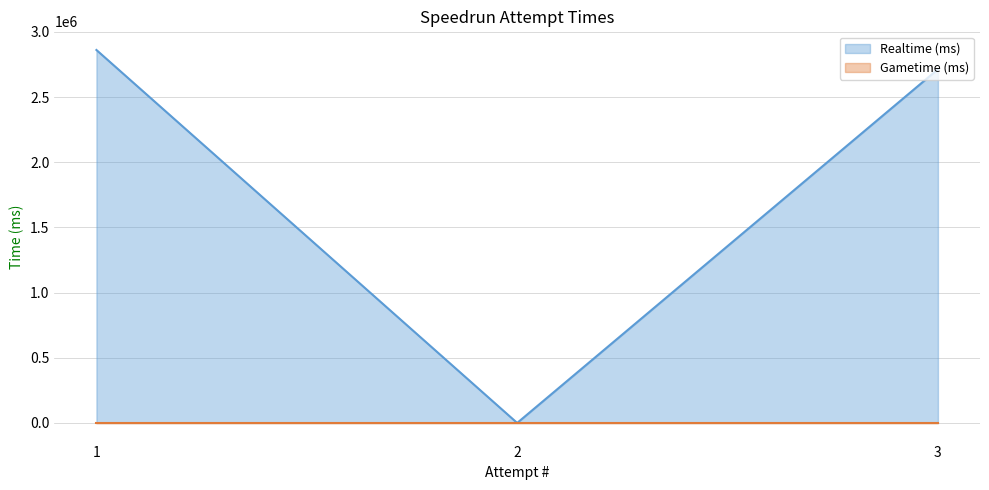

List the labels in order of value, smallest first.

2, 3, 1